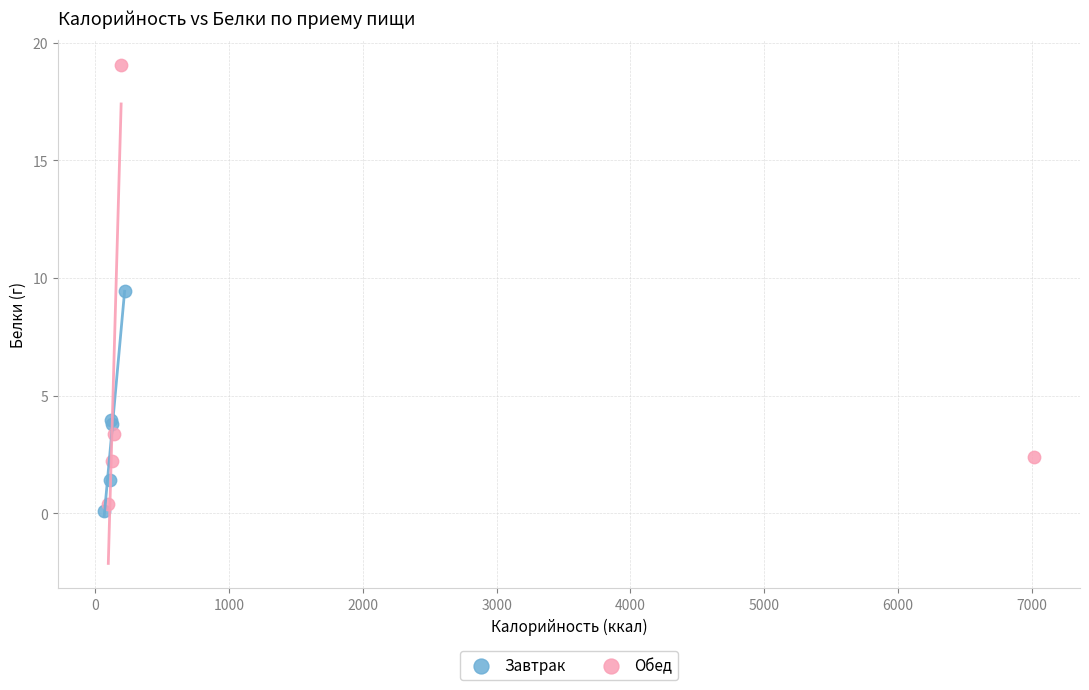

Which series reaches the maximum Y coordinate?

Обед